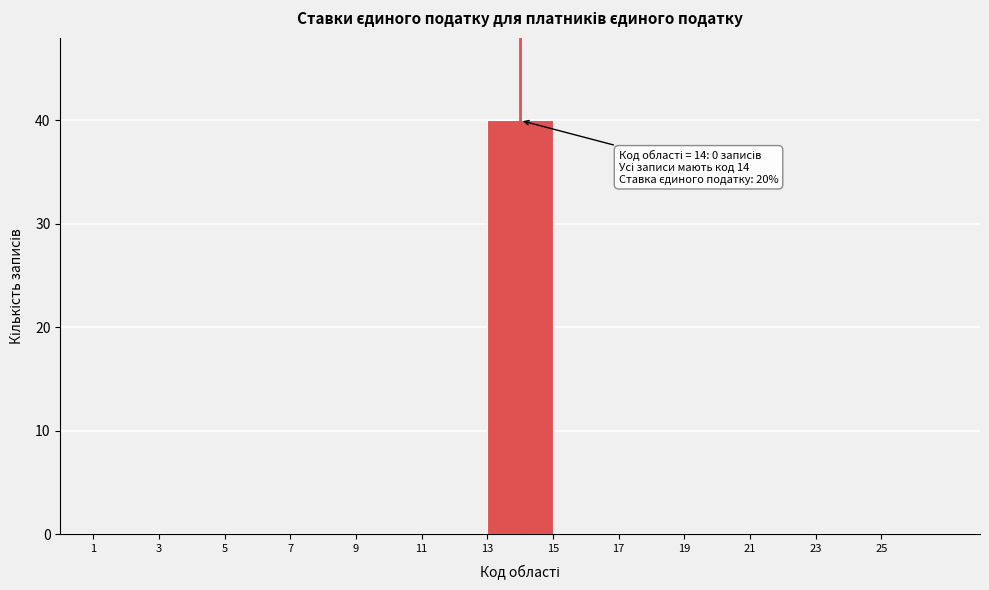

Over which range of the x-axis is the bar tallest?

13 to 15